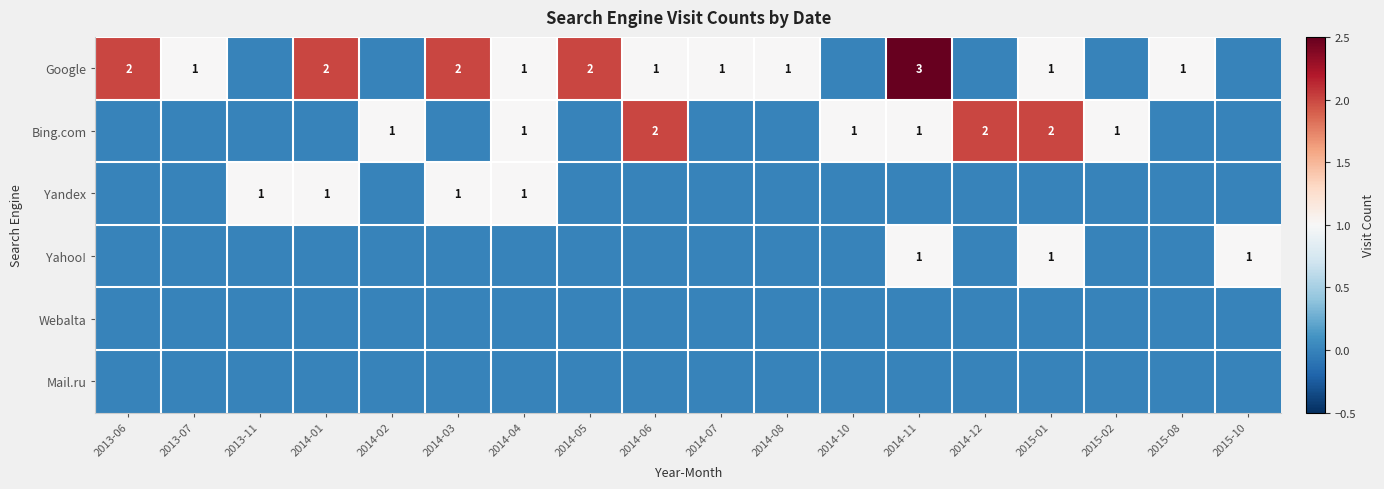

Is it true that Yandex equals 1 at 2013-11?

True